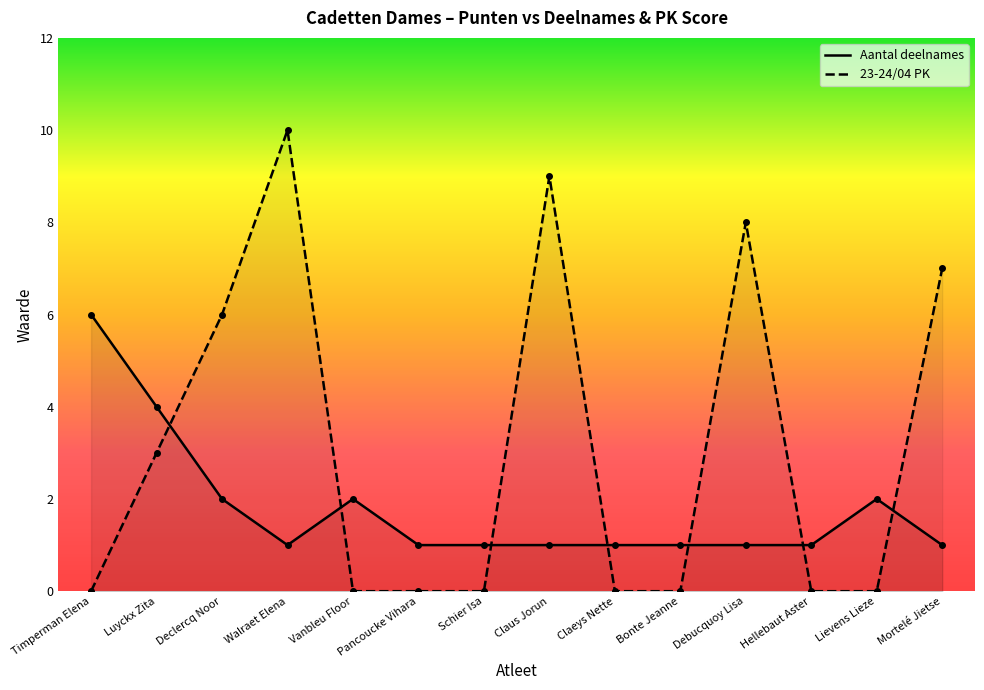

What is the label of the 11th point from the left?

Debucquoy Lisa